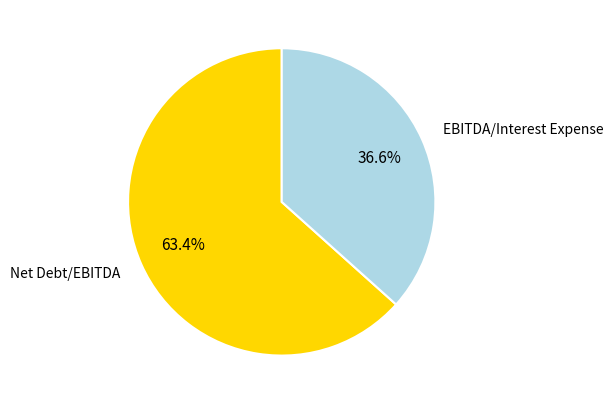

Is there any slice that represents more than half of the pie?

Yes